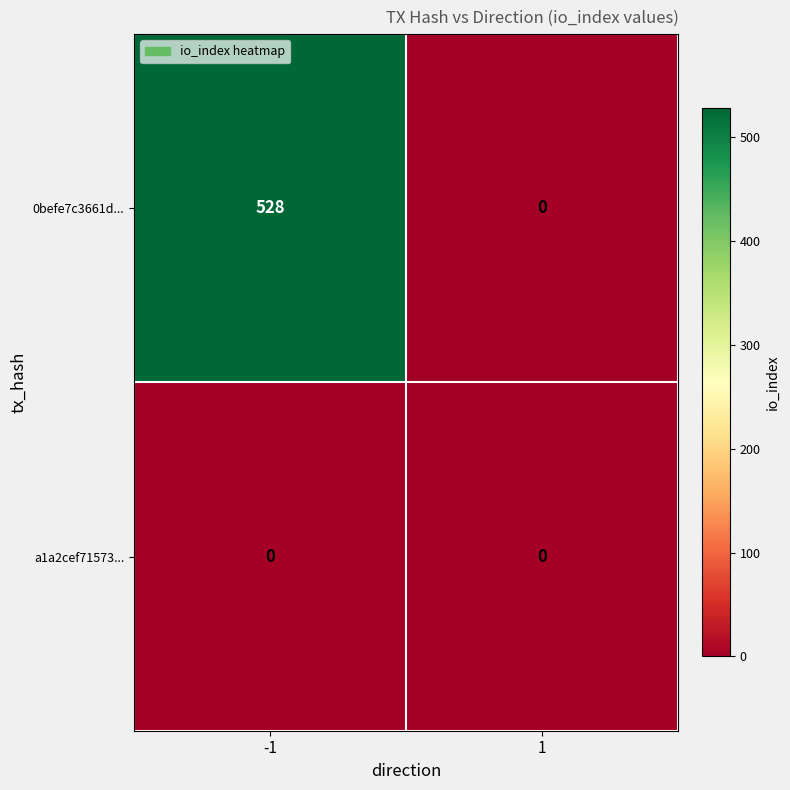

Rank the series at -1 from highest to lowest value.

0befe7c3661d..., a1a2cef71573...